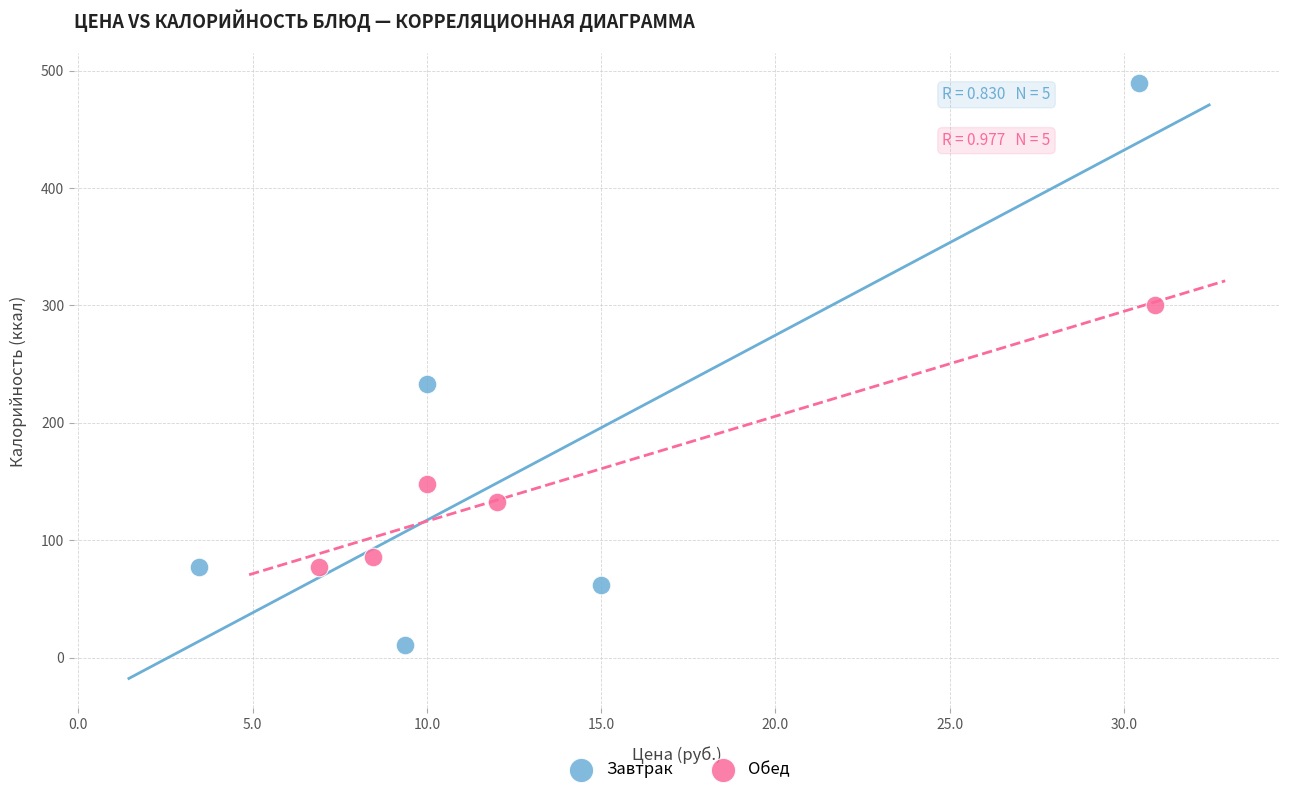

Which series has the largest Y range (max minus min)?

Завтрак